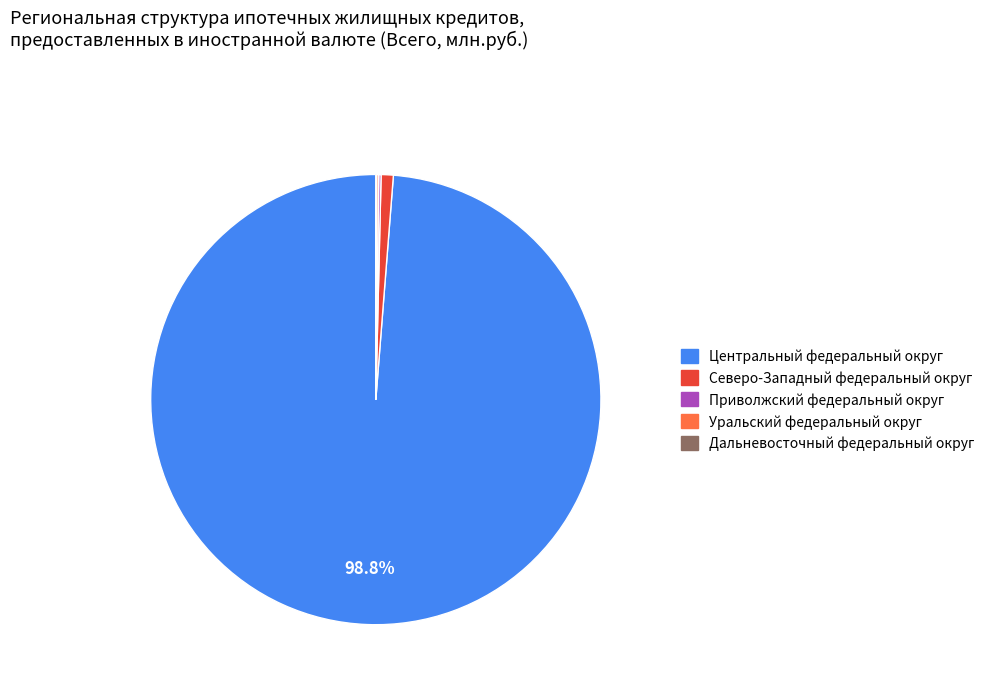

Is there any slice that represents more than half of the pie?

Yes